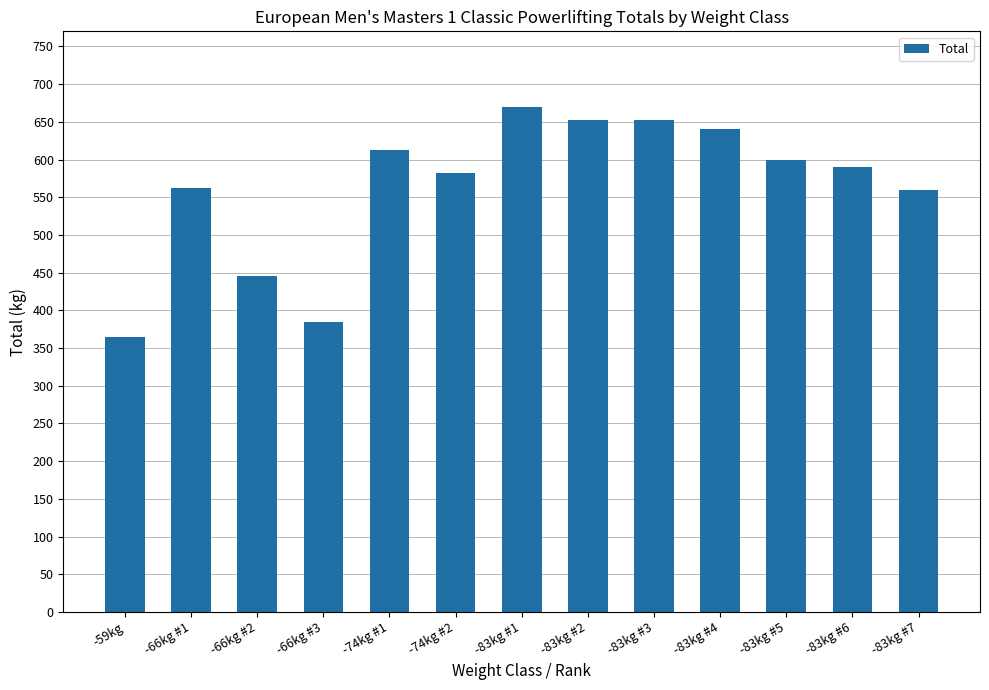

The value at -66kg #2 is 589.4. True or false?

False